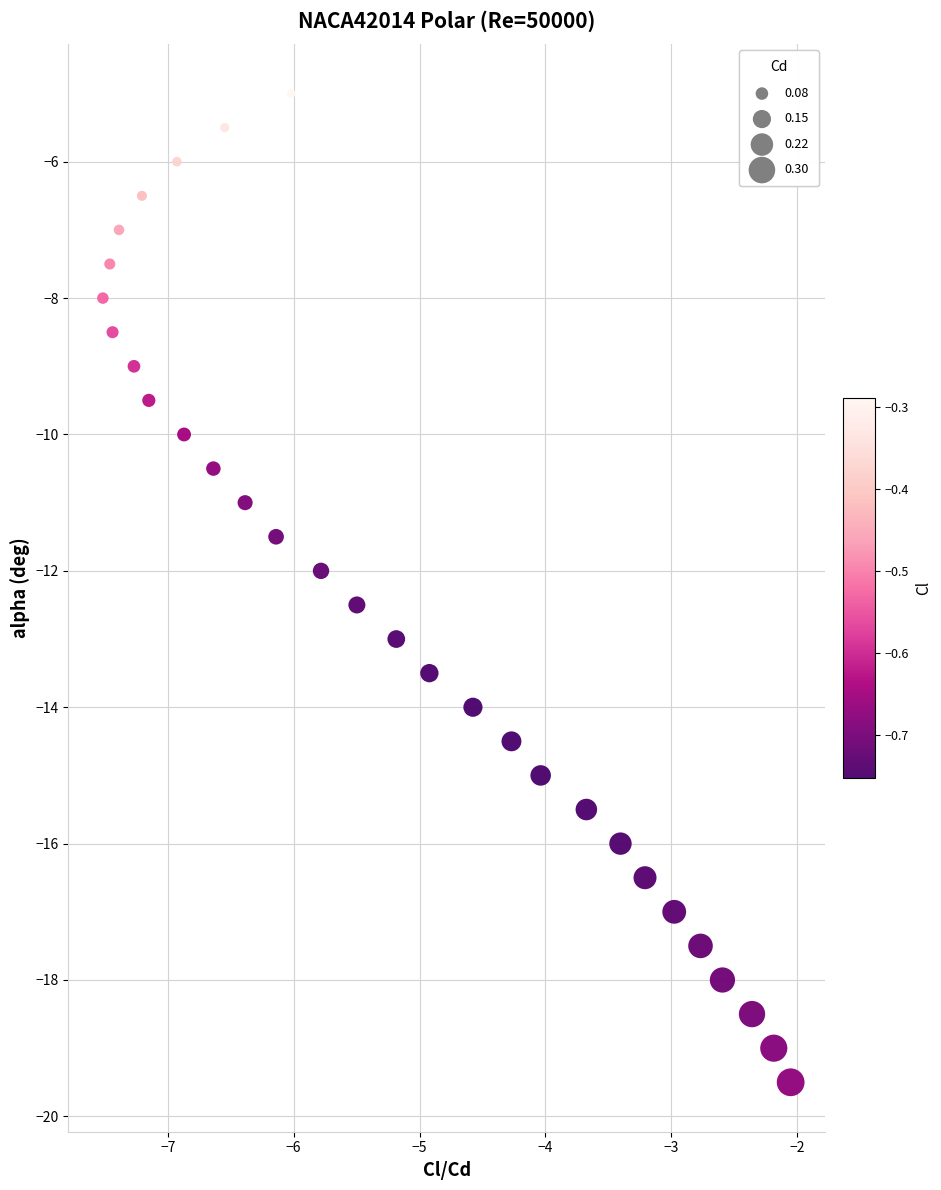

What is the range of Y values (max minus min)?

14.5